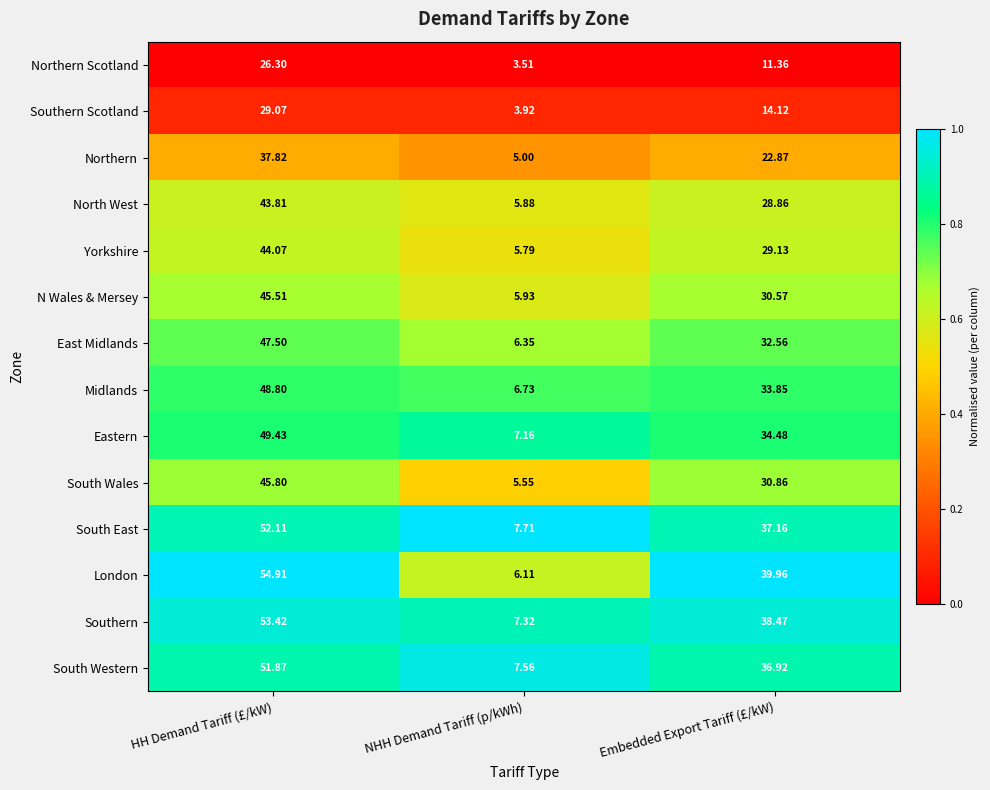

At which category is the sum across all series the highest?

HH Demand Tariff (£/kW)